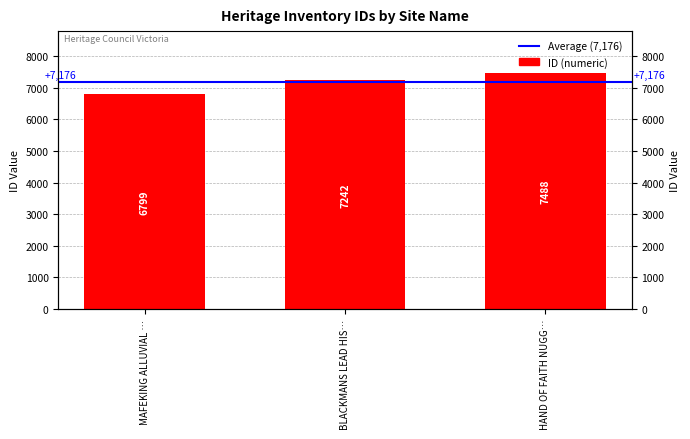

Where does the data first go above 7242?

HAND OF FAITH NUGG…